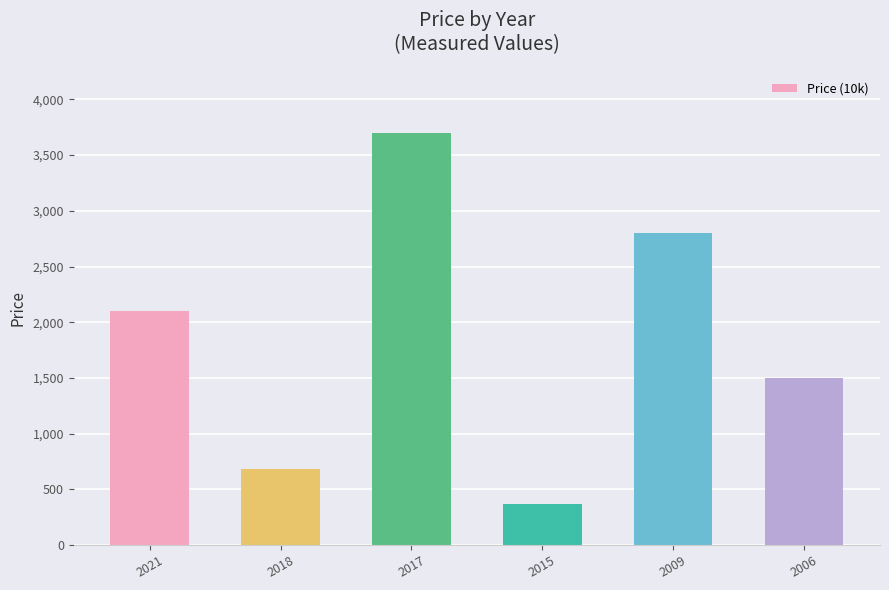

What is the sum of the values at 2009 and 2015?

3170